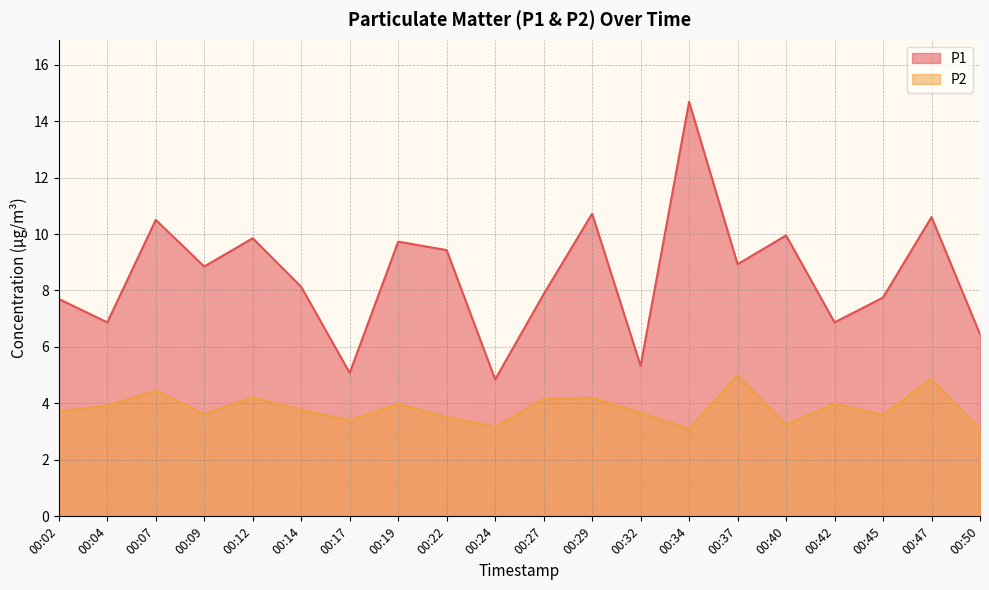

What is the spread (max minus min) of values at 00:02?

4.0